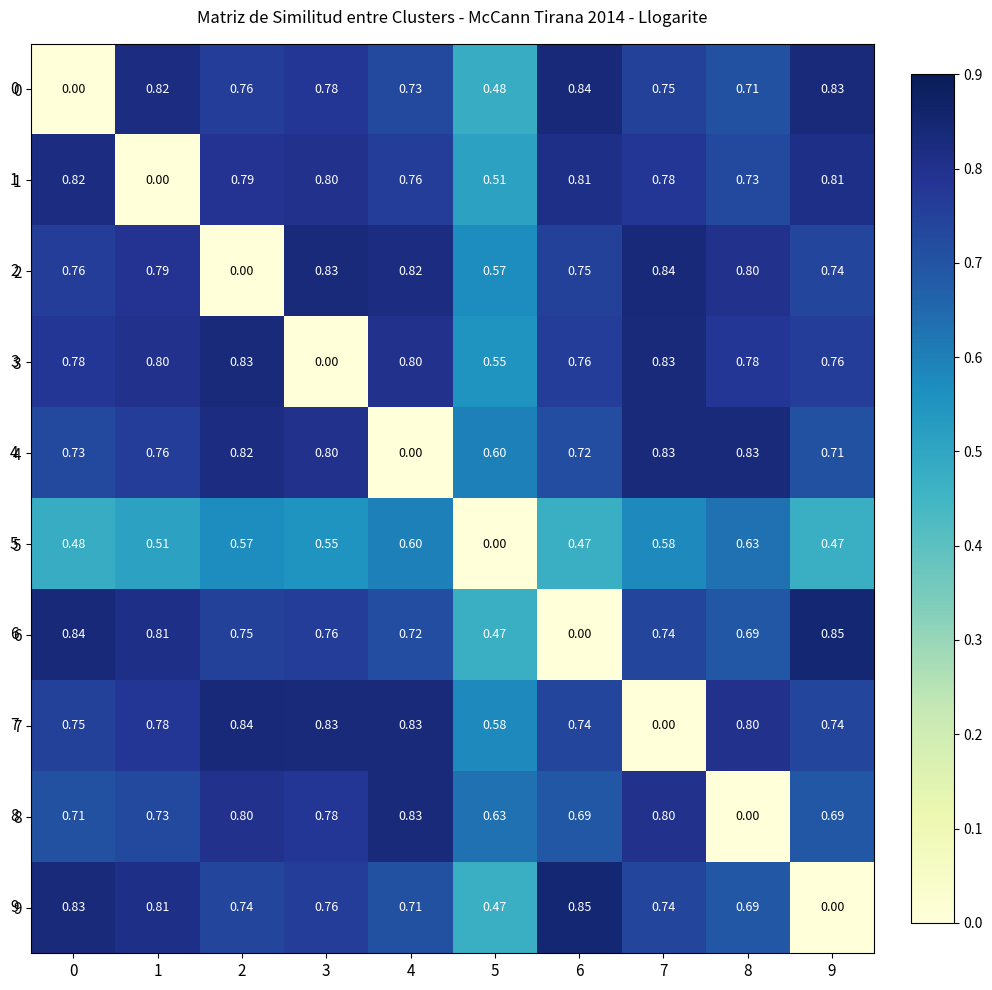

How many values in the 9 series exceed 0?

9